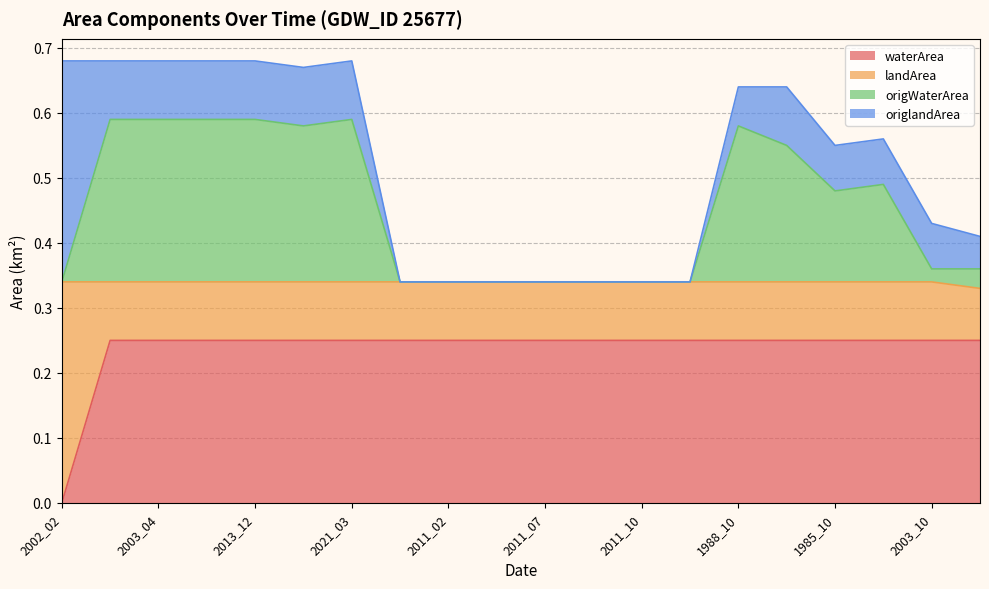

At which label does waterArea reach its minimum?

2002_02